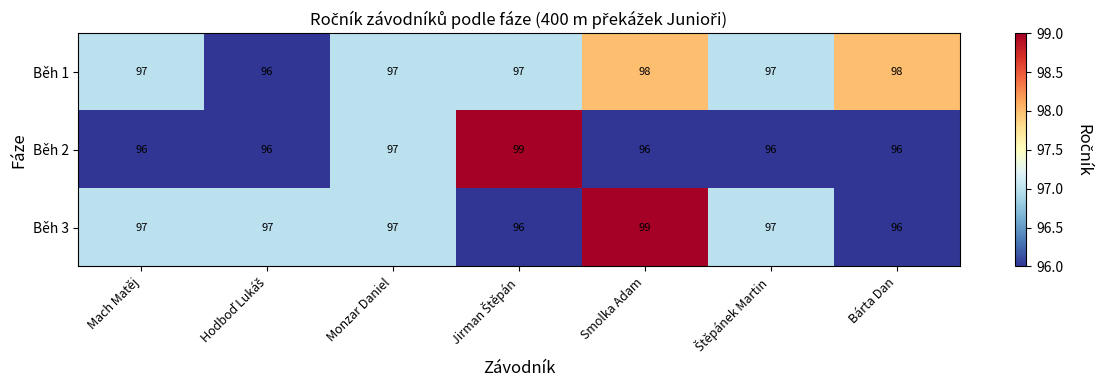

At which category is the sum across all series the highest?

Smolka Adam